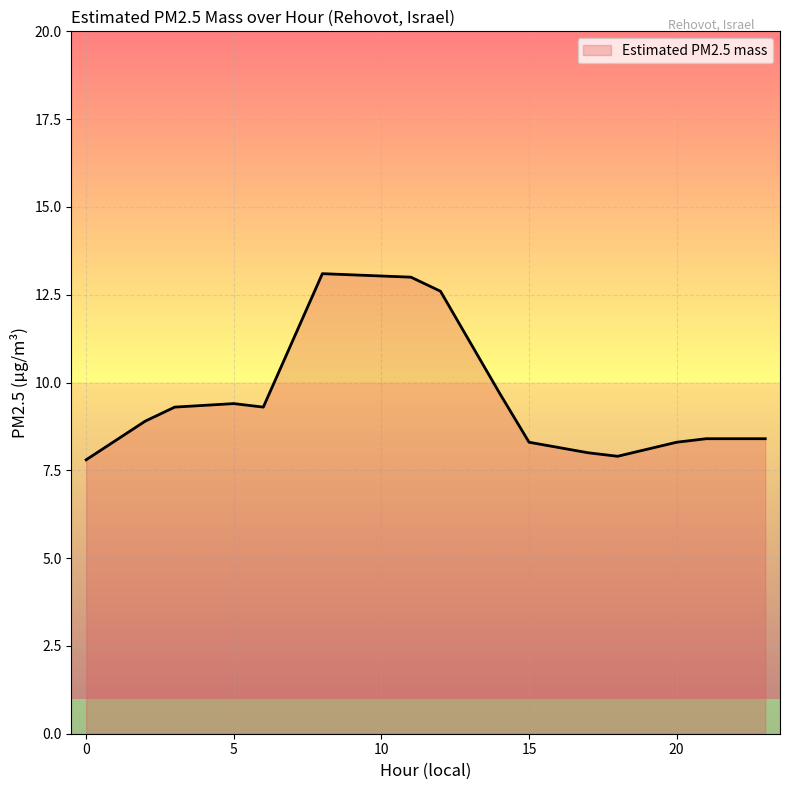

What is the difference between the maximum and minimum values?

5.3